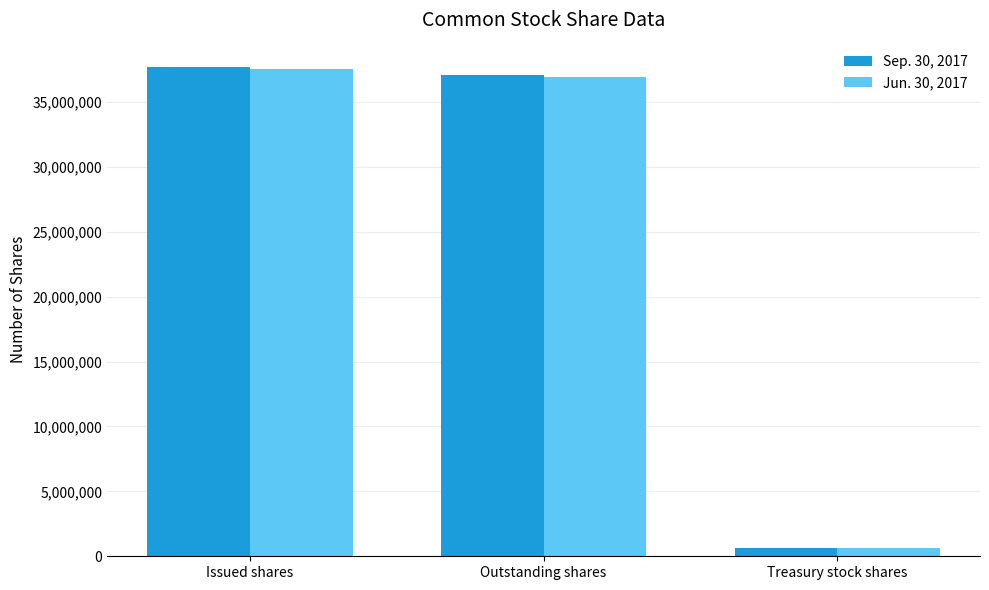

What is the label of the 3rd bar from the right?

Issued shares